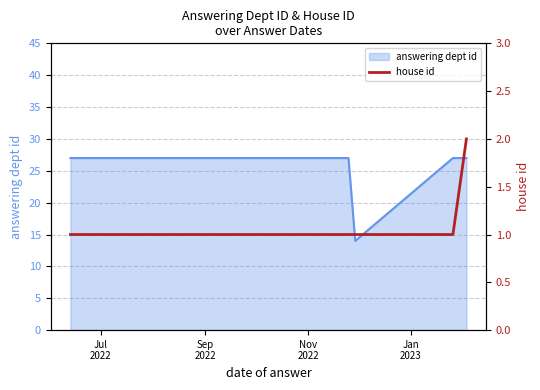

True or false: the data has more than 0 interior local peaks.

False